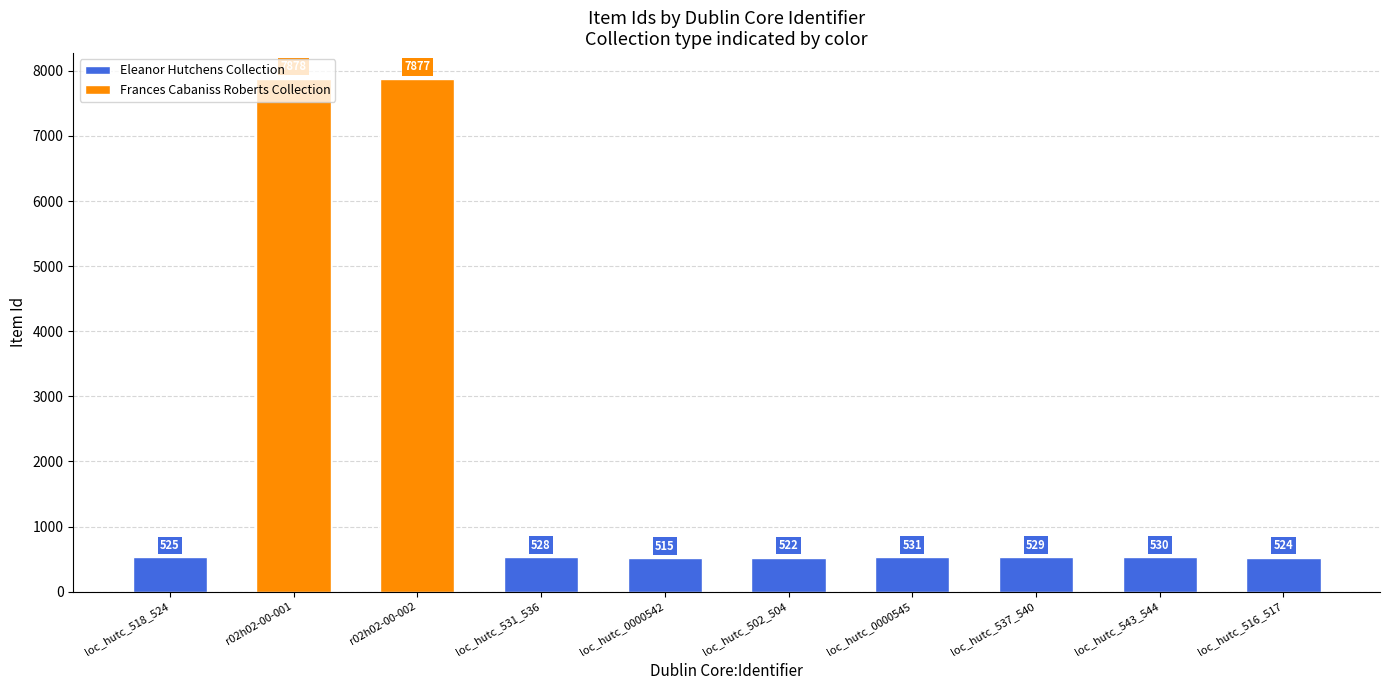

What is the difference between the maximum and minimum values?

7363